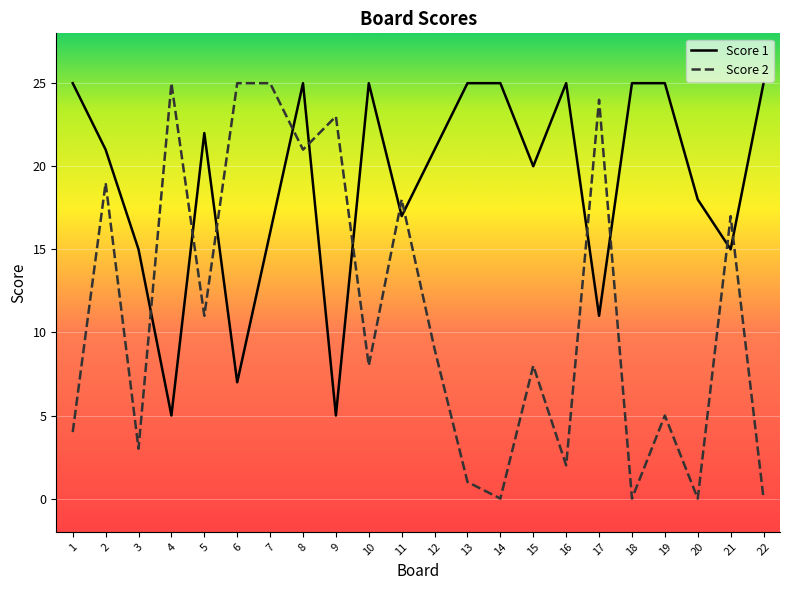

Is the value of Score 1 at 7 greater than the value of Score 2 at 11?

No